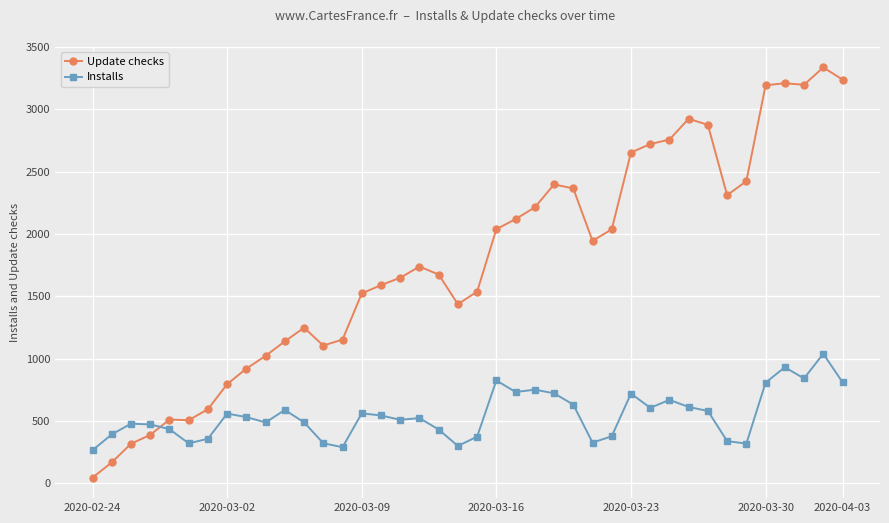

What is the maximum value shown in the chart?

3336